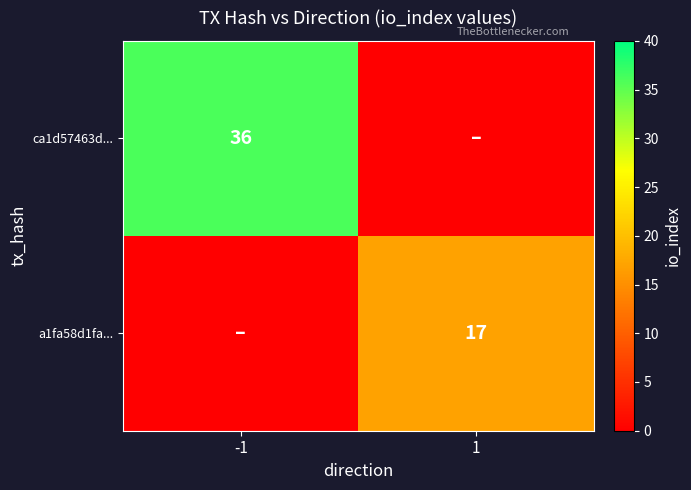

The value of a1fa58d1fa... at 1 is 7. True or false?

False